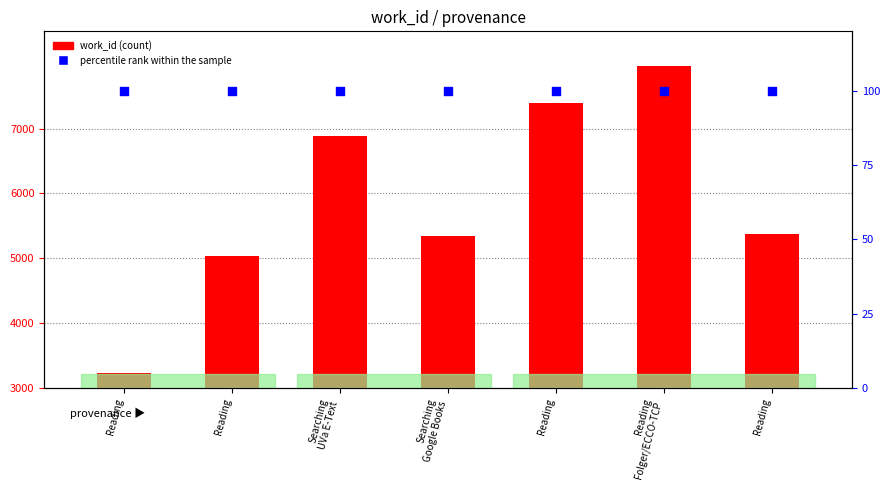

What is the total value across all series at Searching
UVa E-Text?

6985